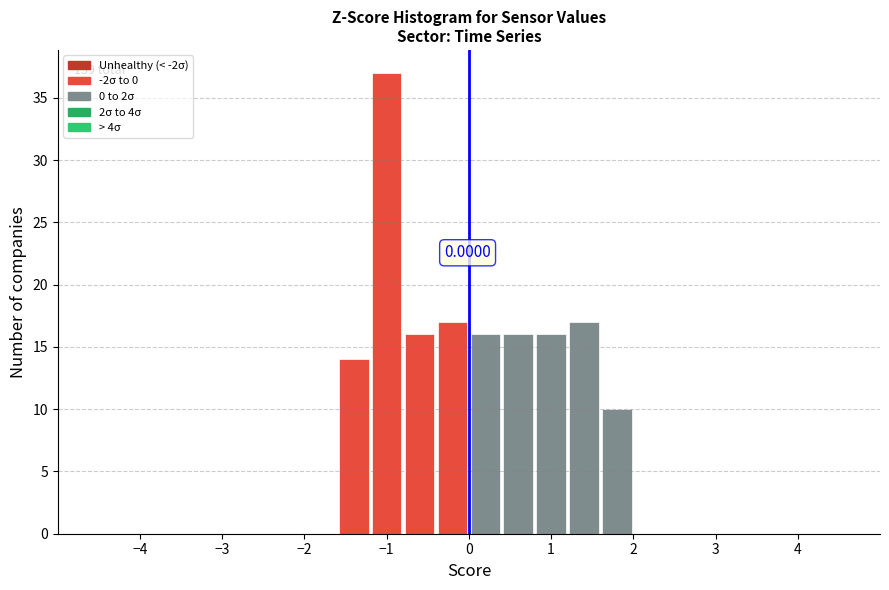

Over which range of the x-axis is the bar tallest?

-1.2 to -0.8